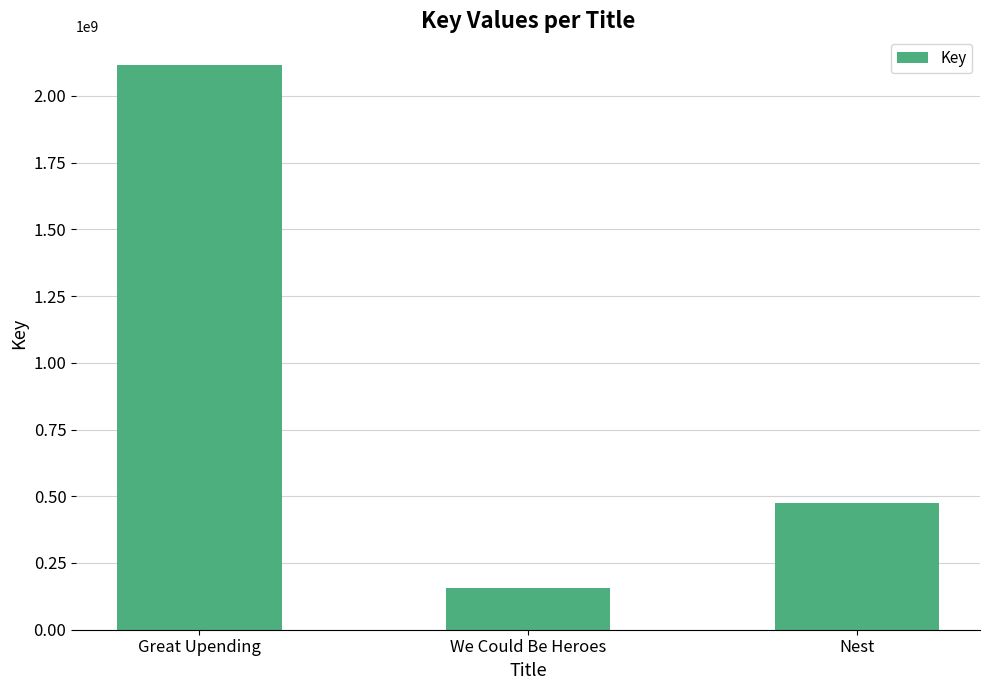

Does the chart contain any negative values?

No